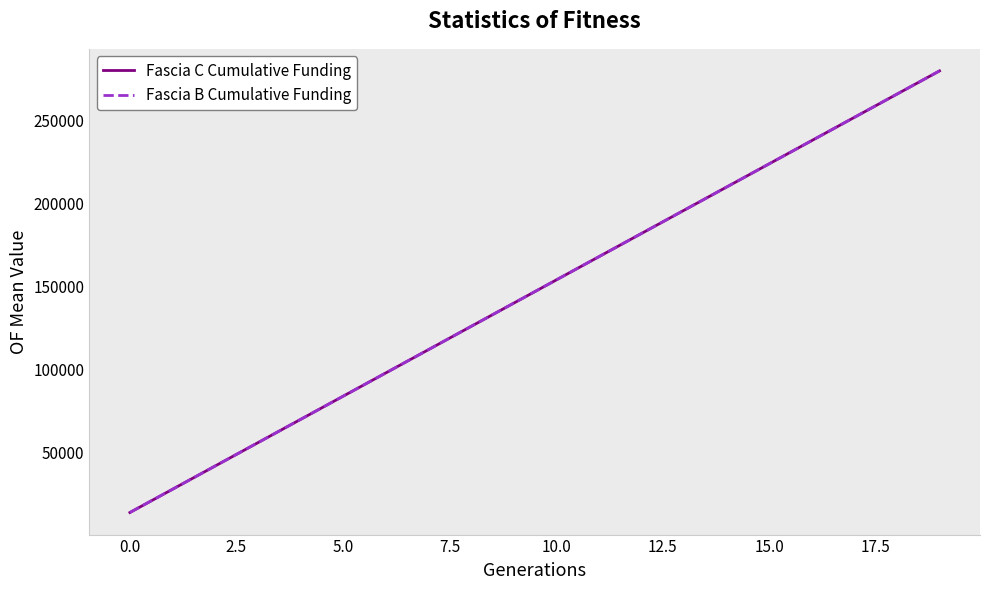

Does the chart have visible grid lines?

No